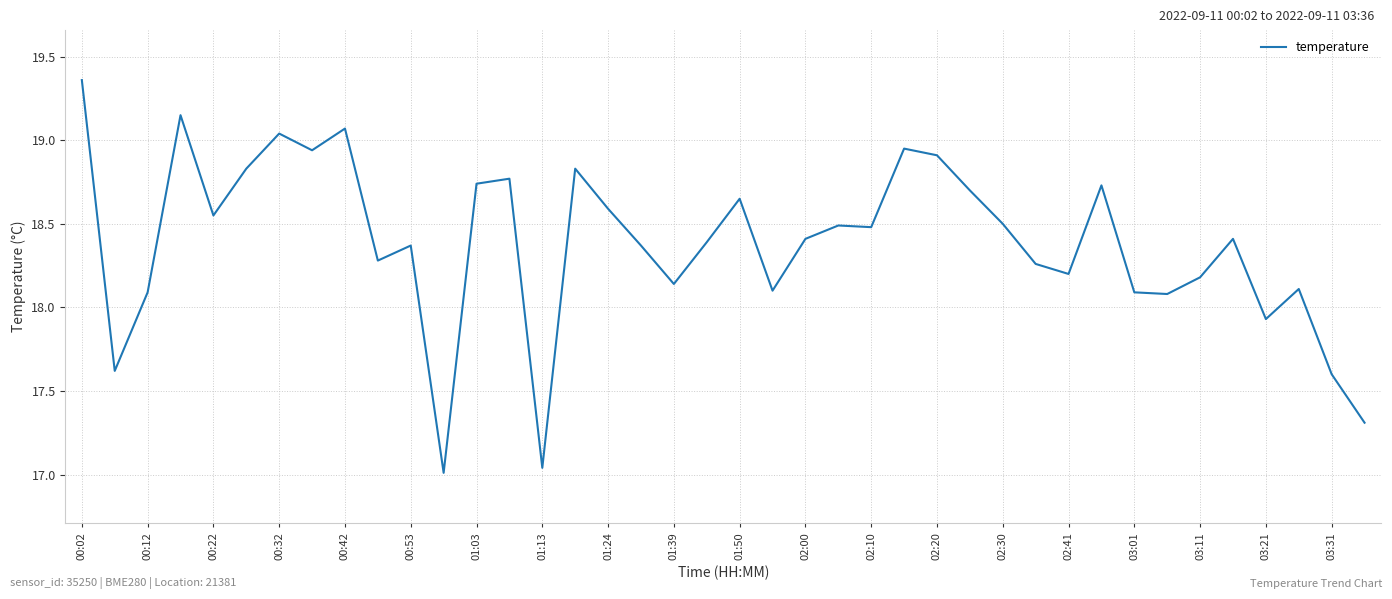

At which label does the data first exceed 18?

00:02